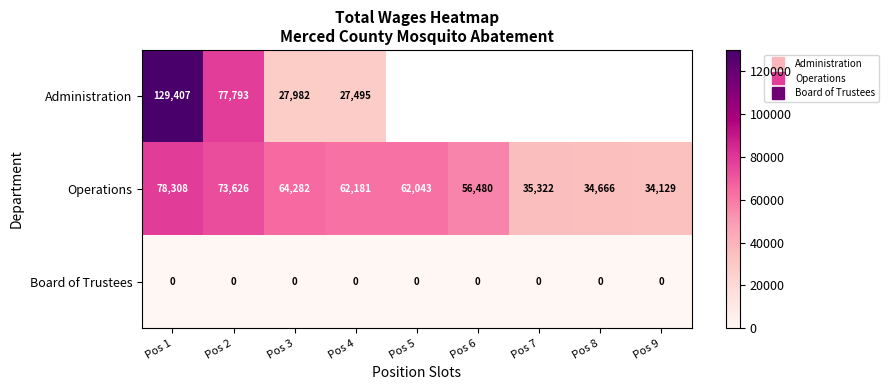

The value of Board of Trustees at Pos 8 is 0.0. True or false?

True